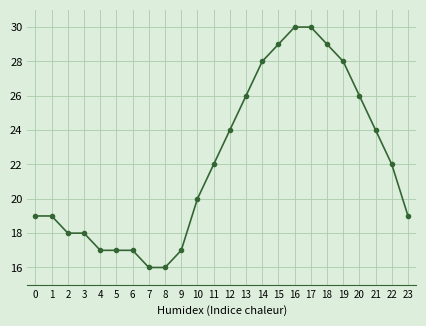

Is it true that the value at 22 is 22?

True